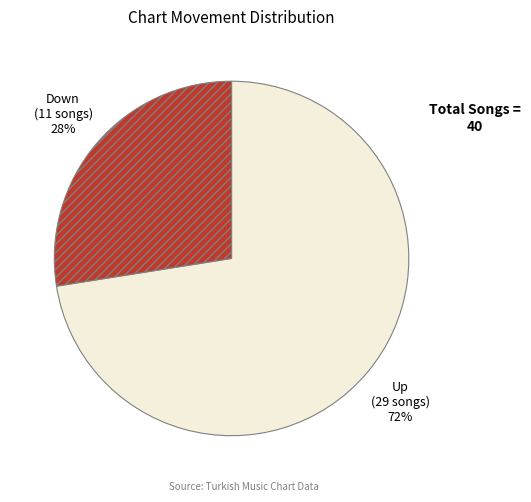

Is there any slice that represents more than half of the pie?

Yes